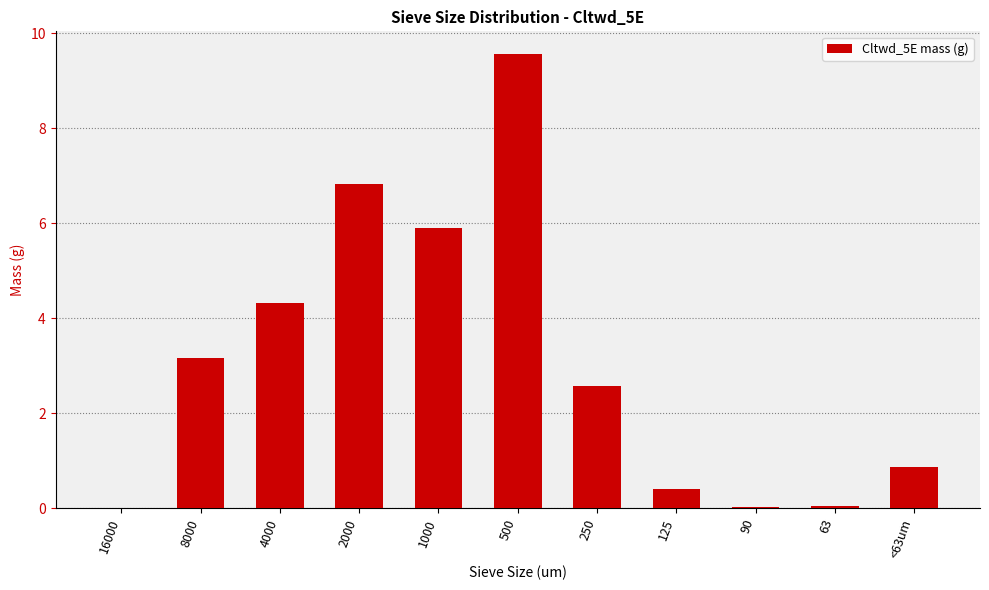

Are the bars horizontal?

No